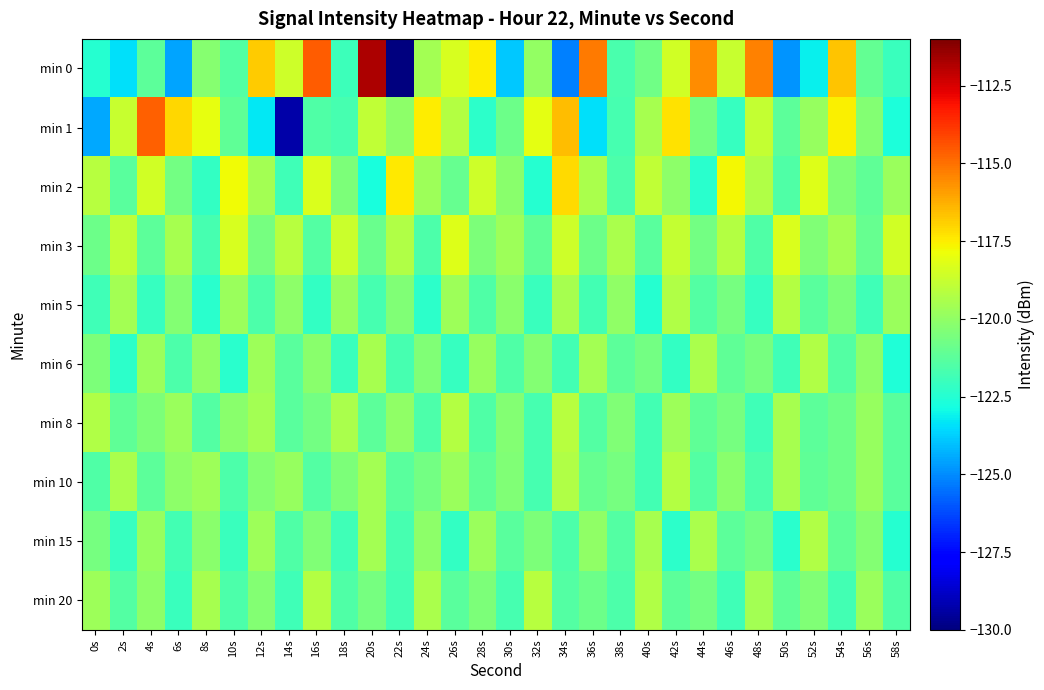

Reading right to left, list all the values displayed in this chart.

min 0: 58s=-122.0	56s=-121.0	54s=-116.7	52s=-123.2	50s=-124.8	48s=-115.3	46s=-118.7	44s=-115.6	42s=-118.5	40s=-120.7	38s=-121.6	36s=-115.2	34s=-125.2	32s=-119.9	30s=-123.9	28s=-117.5	26s=-118.4	24s=-119.6	22s=-130.1	20s=-111.8	18s=-121.9	16s=-114.6	14s=-118.6	12s=-116.8	10s=-121.5	8s=-120.3	6s=-124.6	4s=-121.2	2s=-123.5	0s=-122.5
min 1: 58s=-122.7	56s=-120.3	54s=-117.6	52s=-119.9	50s=-121.2	48s=-118.8	46s=-122.1	44s=-120.6	42s=-117.3	40s=-119.5	38s=-121.7	36s=-123.4	34s=-116.5	32s=-118.1	30s=-120.8	28s=-122.3	26s=-119.2	24s=-117.5	22s=-120.1	20s=-118.9	18s=-121.7	16s=-121.5	14s=-129.3	12s=-123.3	10s=-121.1	8s=-118.0	6s=-117.0	4s=-114.7	2s=-118.8	0s=-124.5
min 2: 58s=-119.8	56s=-121.1	54s=-120.4	52s=-118.2	50s=-121.5	48s=-119.3	46s=-117.7	44s=-122.4	42s=-120.1	40s=-118.9	38s=-121.6	36s=-119.4	34s=-117.1	32s=-122.5	30s=-120.2	28s=-118.6	26s=-121.0	24s=-119.7	22s=-117.4	20s=-122.8	18s=-120.5	16s=-118.3	14s=-121.9	12s=-119.6	10s=-117.8	8s=-122.2	6s=-120.7	4s=-118.5	2s=-121.3	0s=-119.1
min 3: 58s=-118.5	56s=-121.0	54s=-119.6	52s=-120.4	50s=-118.3	48s=-121.5	46s=-119.2	44s=-120.7	42s=-118.8	40s=-121.3	38s=-119.4	36s=-120.8	34s=-118.6	32s=-121.1	30s=-119.7	28s=-120.5	26s=-118.2	24s=-121.6	22s=-119.3	20s=-120.9	18s=-118.7	16s=-121.4	14s=-119.1	12s=-120.6	10s=-118.4	8s=-121.7	6s=-119.5	4s=-121.2	2s=-118.9	0s=-120.8
min 5: 58s=-119.8	56s=-121.9	54s=-120.5	52s=-121.3	50s=-119.2	48s=-122.1	46s=-120.6	44s=-121.4	42s=-119.3	40s=-122.5	38s=-120.0	36s=-121.8	34s=-119.5	32s=-122.0	30s=-120.2	28s=-121.5	26s=-119.7	24s=-122.3	22s=-120.4	20s=-121.7	18s=-119.9	16s=-122.2	14s=-120.1	12s=-121.6	10s=-119.8	8s=-122.4	6s=-120.3	4s=-122.1	2s=-119.6	0s=-121.9
min 6: 58s=-122.6	56s=-120.1	54s=-121.4	52s=-119.3	50s=-121.9	48s=-120.6	46s=-121.1	44s=-119.4	42s=-122.2	40s=-120.7	38s=-121.2	36s=-119.6	34s=-121.8	32s=-120.3	30s=-121.5	28s=-119.9	26s=-122.1	24s=-120.4	22s=-121.7	20s=-119.5	18s=-122.0	16s=-120.2	14s=-121.3	12s=-119.7	10s=-122.4	8s=-120.0	6s=-121.6	4s=-119.8	2s=-122.3	0s=-120.5
min 8: 58s=-121.3	56s=-119.9	54s=-120.8	52s=-121.2	50s=-119.5	48s=-121.9	46s=-120.6	44s=-121.1	42s=-119.7	40s=-121.8	38s=-120.4	36s=-121.4	34s=-119.1	32s=-121.7	30s=-120.3	28s=-121.5	26s=-119.2	24s=-121.6	22s=-120.0	20s=-121.2	18s=-119.4	16s=-120.7	14s=-121.3	12s=-119.6	10s=-120.2	8s=-121.4	6s=-119.8	4s=-120.5	2s=-121.1	0s=-119.3
min 10: 58s=-121.3	56s=-119.9	54s=-120.8	52s=-121.1	50s=-119.5	48s=-121.6	46s=-120.2	44s=-121.4	42s=-119.2	40s=-121.8	38s=-120.6	36s=-121.0	34s=-119.3	32s=-121.7	30s=-120.4	28s=-121.1	26s=-119.8	24s=-120.7	22s=-121.3	20s=-119.6	18s=-120.5	16s=-121.4	14s=-119.9	12s=-120.3	10s=-121.6	8s=-119.7	6s=-120.1	4s=-121.2	2s=-119.4	0s=-121.5
min 15: 58s=-122.5	56s=-120.3	54s=-121.1	52s=-119.3	50s=-122.4	48s=-120.7	46s=-121.2	44s=-119.4	42s=-122.3	40s=-119.5	38s=-121.4	36s=-120.0	34s=-121.6	32s=-120.5	30s=-121.3	28s=-119.8	26s=-122.2	24s=-120.1	22s=-121.7	20s=-119.6	18s=-121.9	16s=-120.4	14s=-121.5	12s=-119.7	10s=-122.0	8s=-120.2	6s=-121.8	4s=-119.9	2s=-122.1	0s=-120.6
min 20: 58s=-121.5	56s=-119.8	54s=-121.8	52s=-120.4	50s=-121.1	48s=-119.6	46s=-121.9	44s=-120.7	42s=-121.2	40s=-119.3	38s=-121.6	36s=-120.8	34s=-121.4	32s=-119.1	30s=-121.7	28s=-120.5	26s=-121.3	24s=-119.4	22s=-121.8	20s=-120.6	18s=-121.5	16s=-119.2	14s=-121.9	12s=-120.3	10s=-121.6	8s=-119.5	6s=-122.0	4s=-120.1	2s=-121.4	0s=-119.7